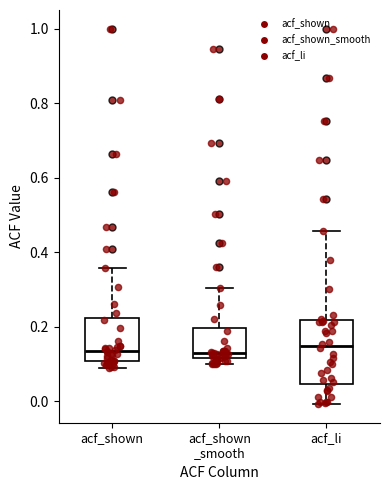

Where is the lower edge of the box for acf_shown on the y-axis? The values are not printed on the chart, so give them approximately, as read against the axis.

0.10